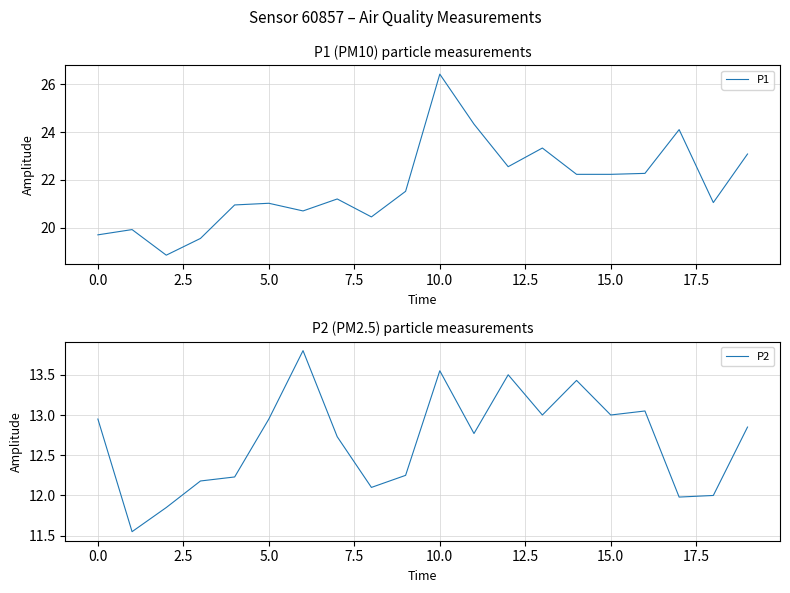

Which series has the largest total across all categories?

P1